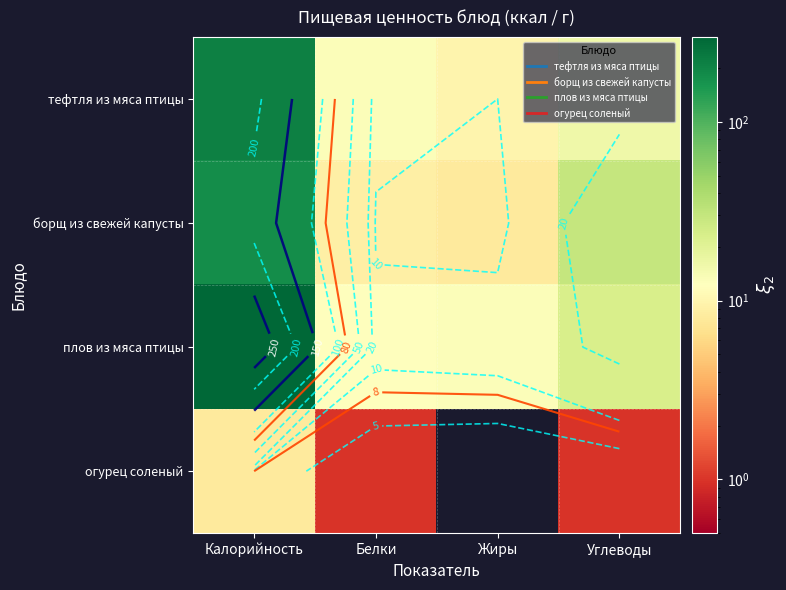

True or false: борщ из свежей капусты has a value of 9 at Белки.

True